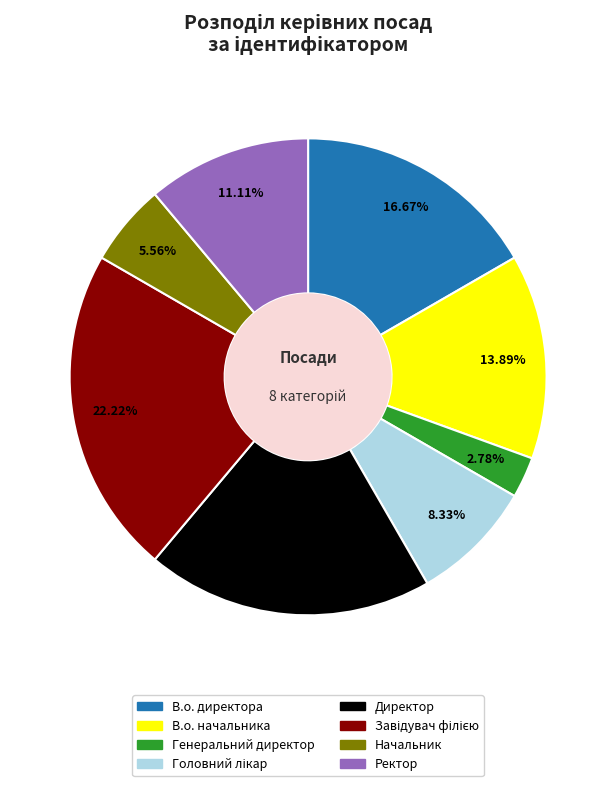

Which slice is the smallest?

Генеральний директор